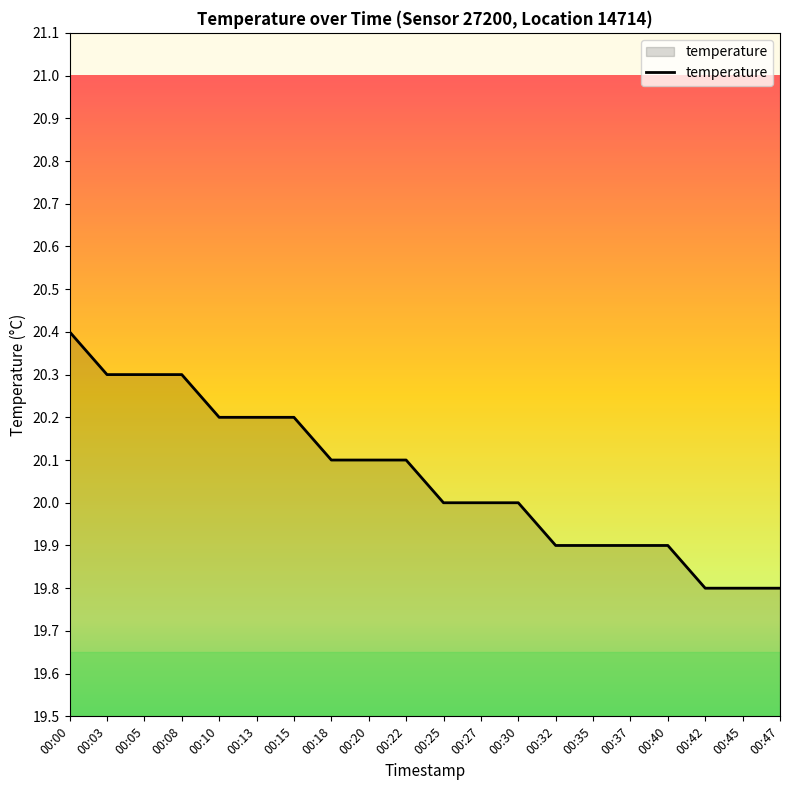

What is the minimum value shown in the chart?

19.8